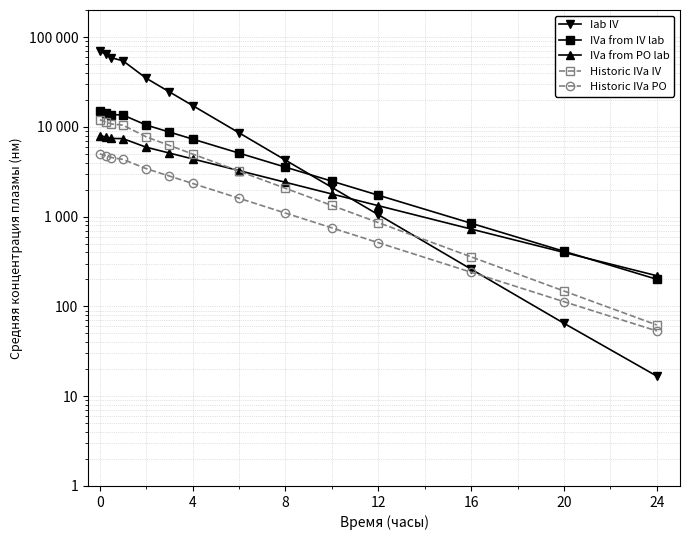

Which series has the largest total across all categories?

Iab IV